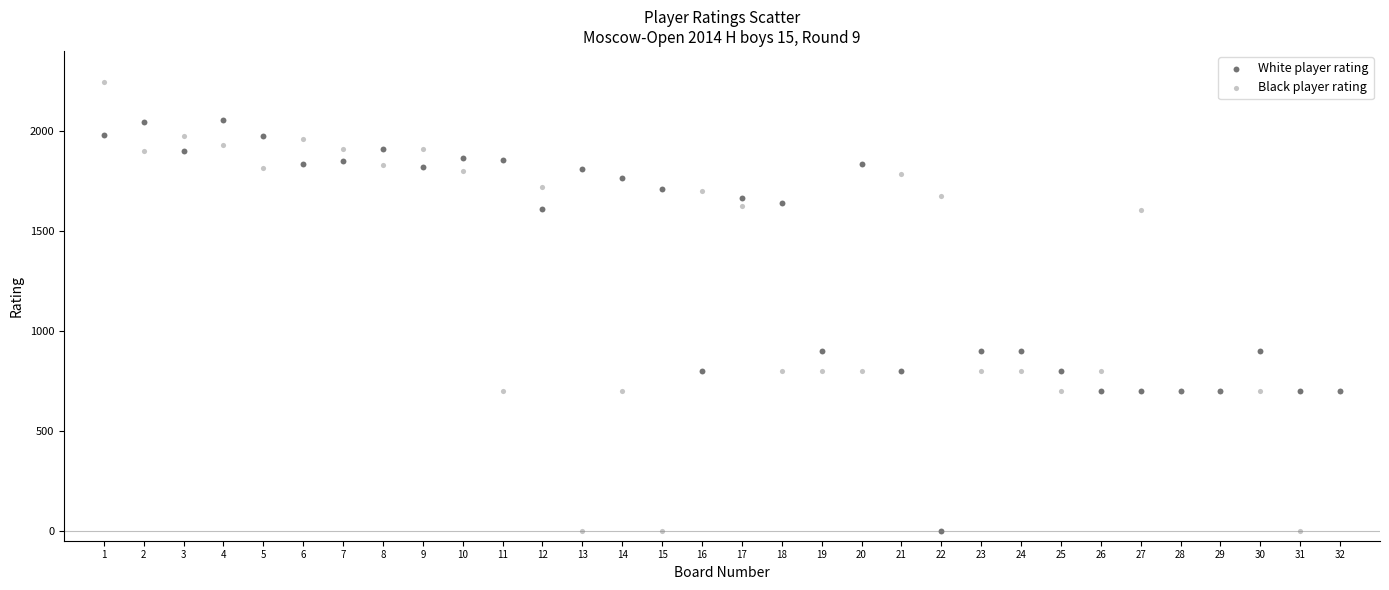

Which series has the largest Y range (max minus min)?

Black player rating